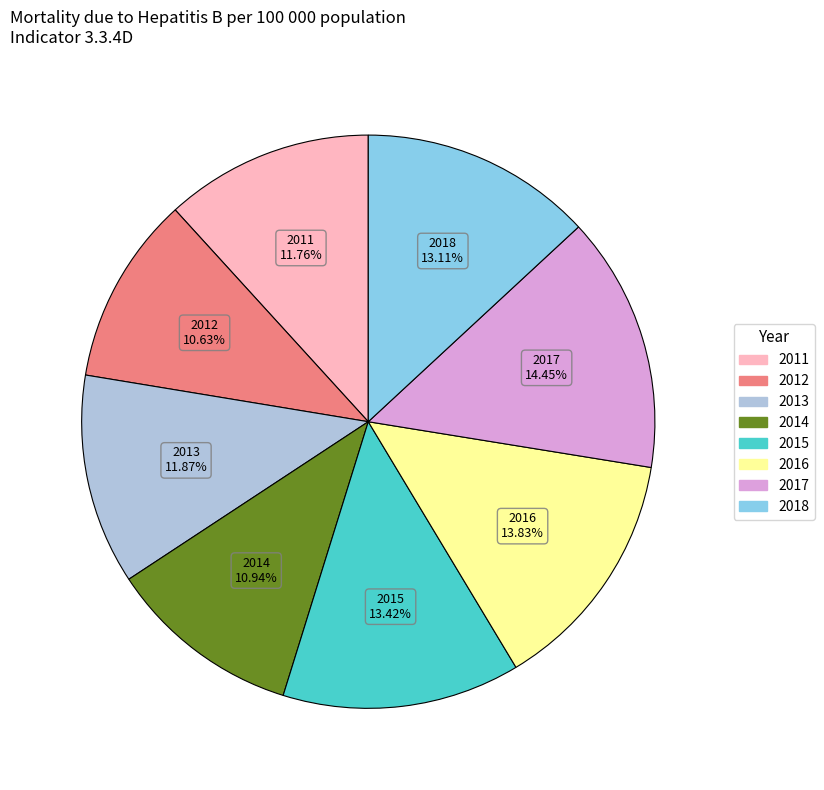

Is there any slice that represents more than half of the pie?

No